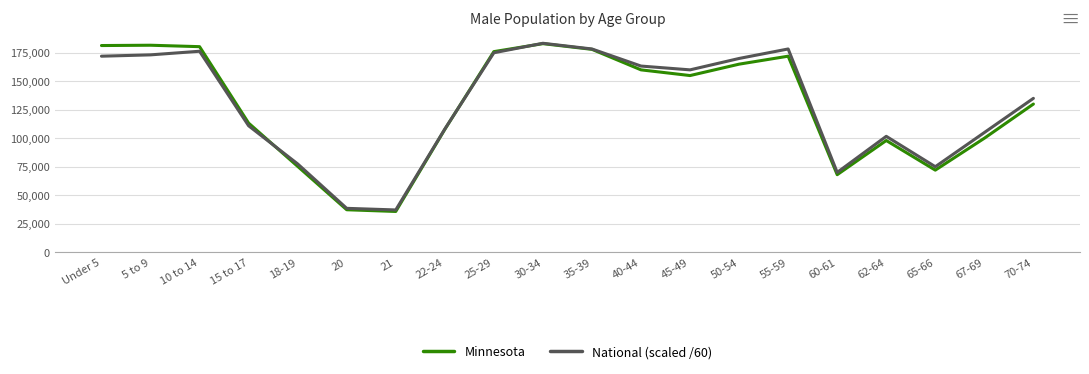

At Under 5, list the series in order from smallest to largest.

National (scaled /60), Minnesota